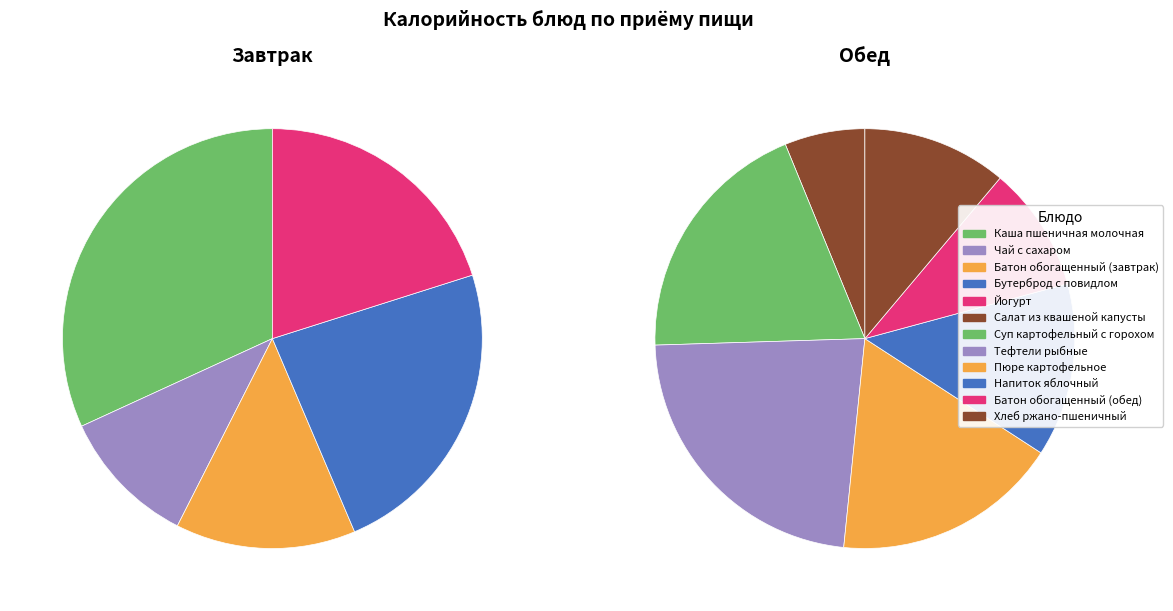

How many slices are in this pie chart?

12